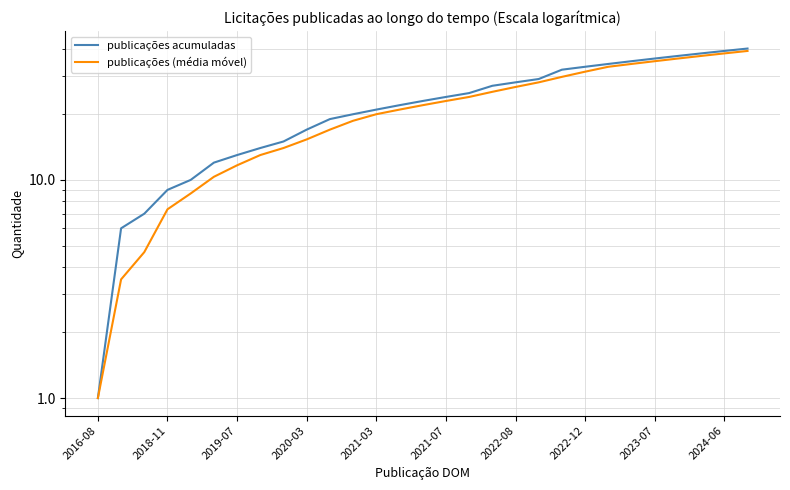

List the series in order of their peak value, lowest first.

publicações (média móvel), publicações acumuladas